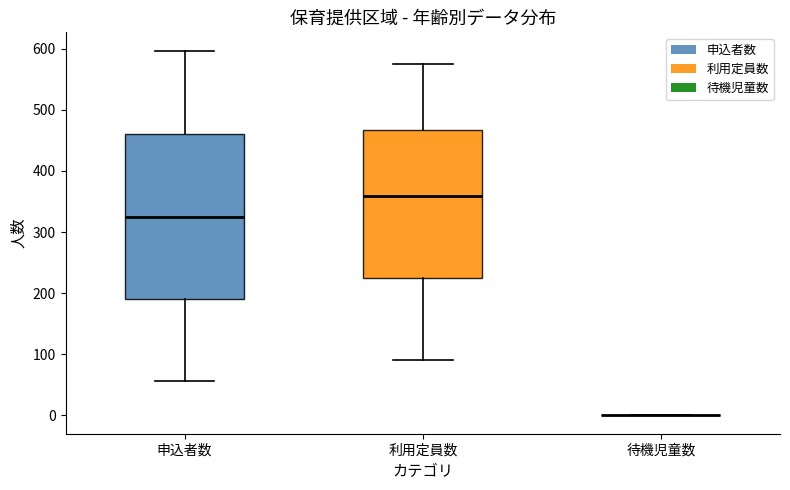

Reading left to right, read every box against the y-axis: the position of its median line, the range the box covers, and the ends of its whiskers. The values are not printed on the chart, so give them approximately, as read against the axis.

申込者数: median 330, box 190 to 460, whiskers 60 to 600
利用定員数: median 360, box 230 to 470, whiskers 90 to 580
待機児童数: box collapsed to a line at 0, whiskers 0 to 0